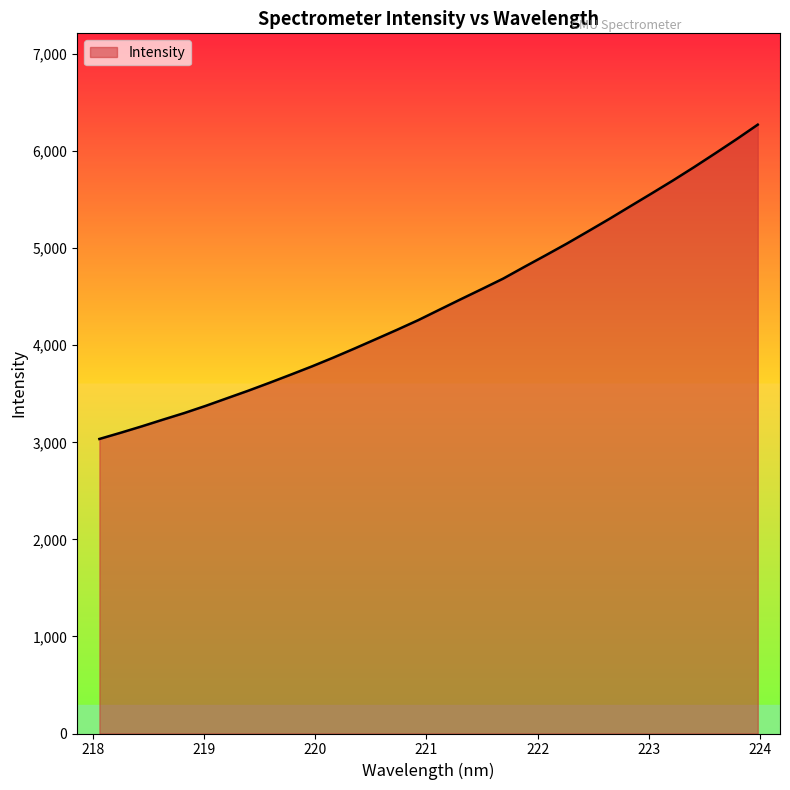

What is the smallest value displayed?

3034.8